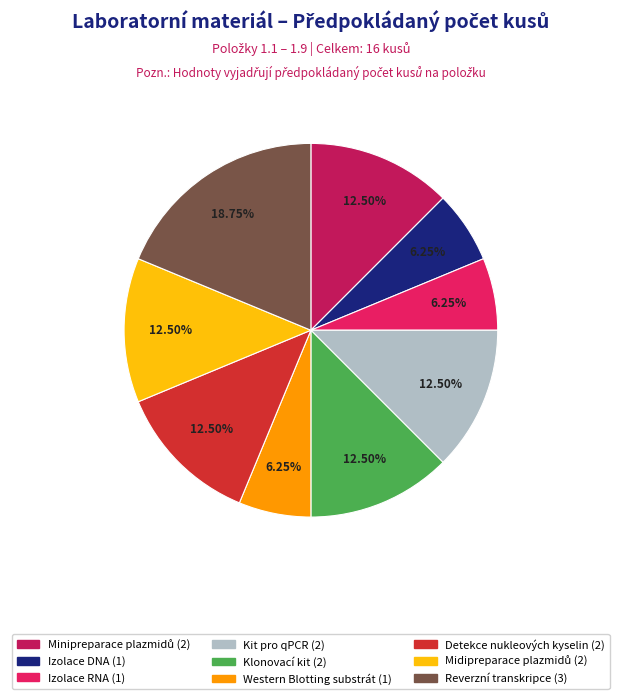

Does any single category account for the majority?

No